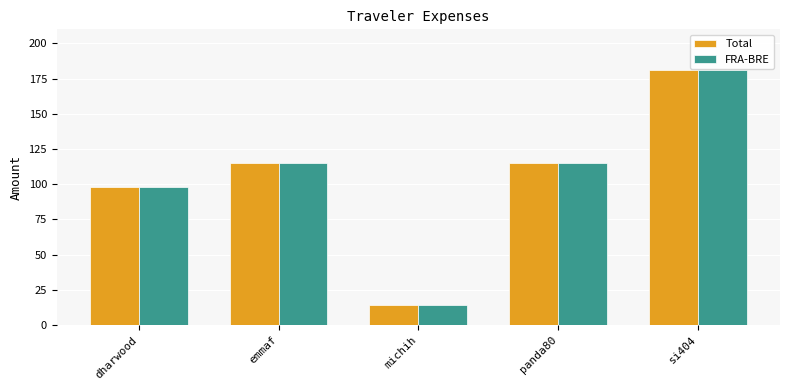

What is the minimum value for FRA-BRE?

14.5